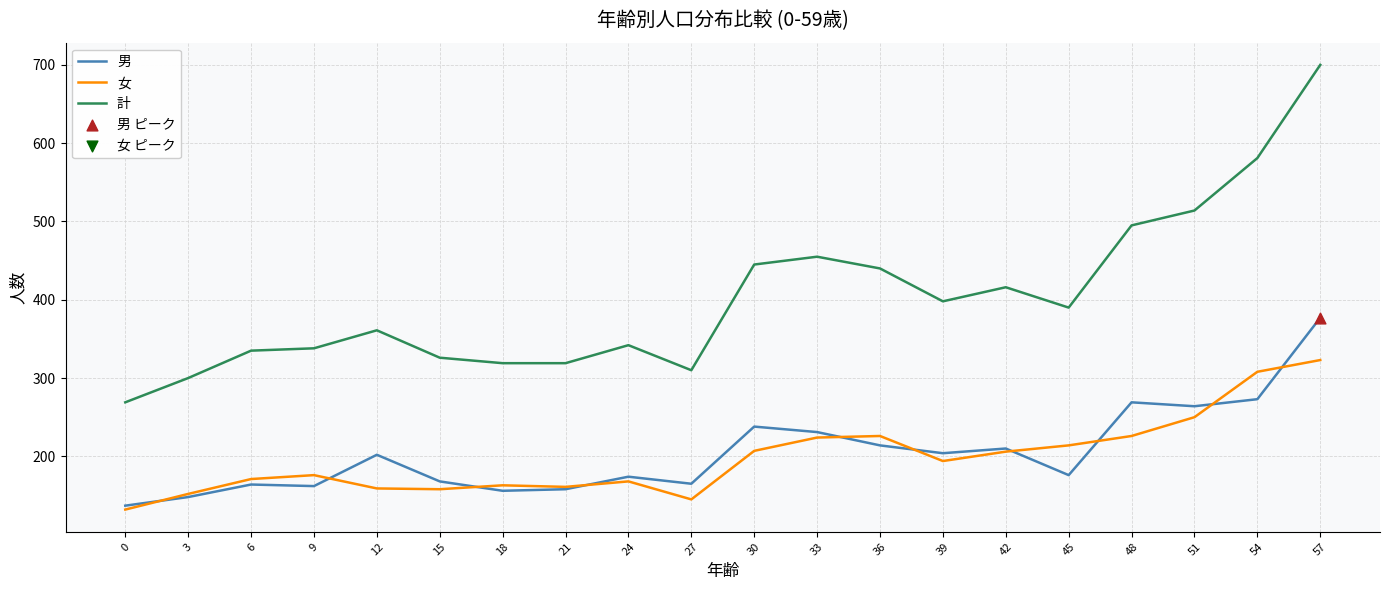

Which series has the widest spread of values?

計